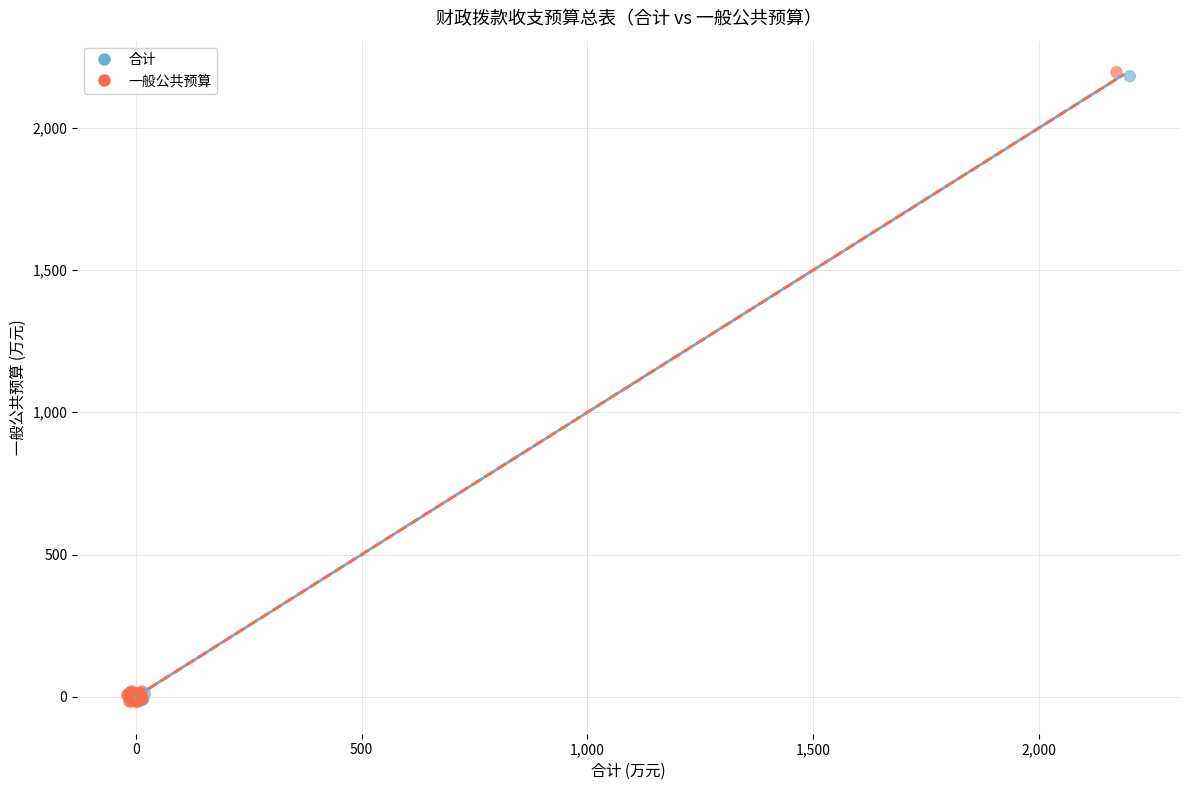

Which series has the largest Y range (max minus min)?

一般公共预算